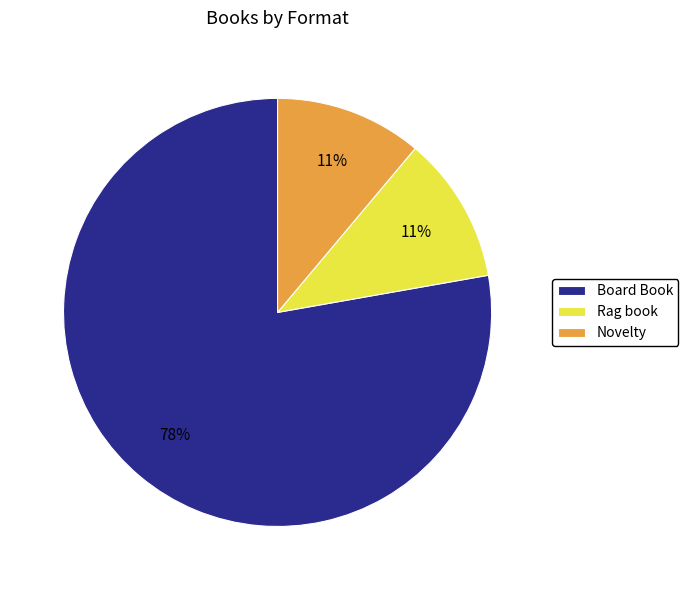

To the nearest percent, what portion does Rag book represent?

11%